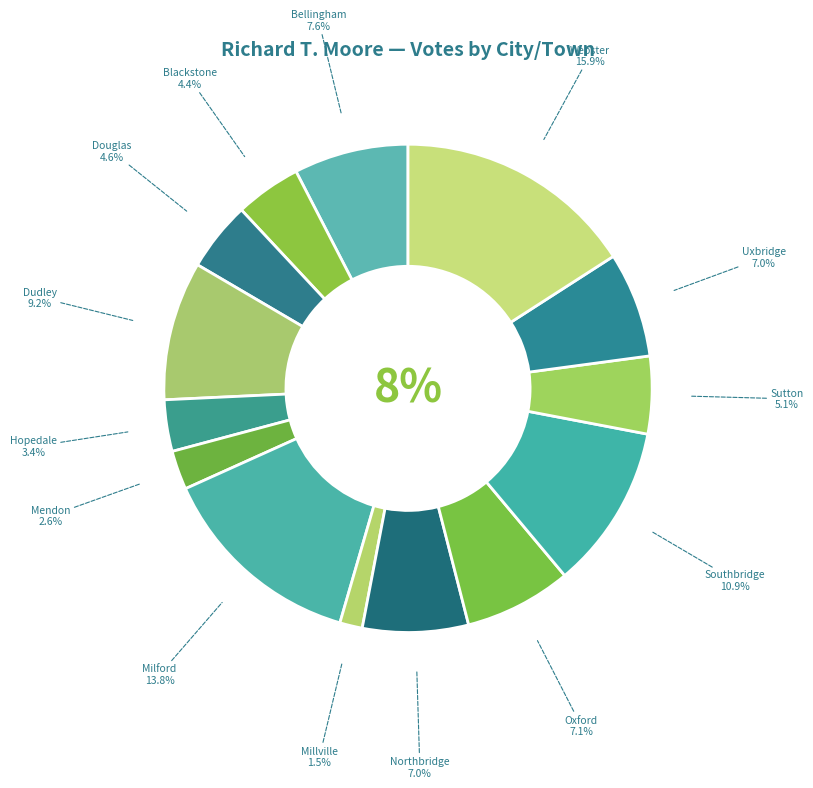

To the nearest percent, what percentage of the pie is Blackstone?

4%